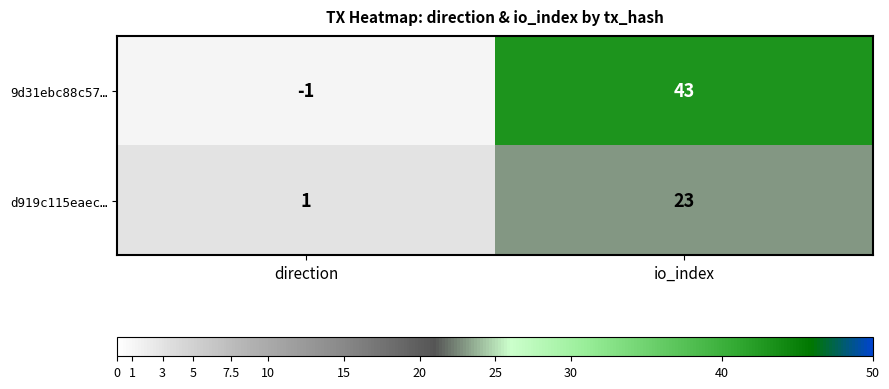

Which series has the largest total across all categories?

9d31ebc88c57…